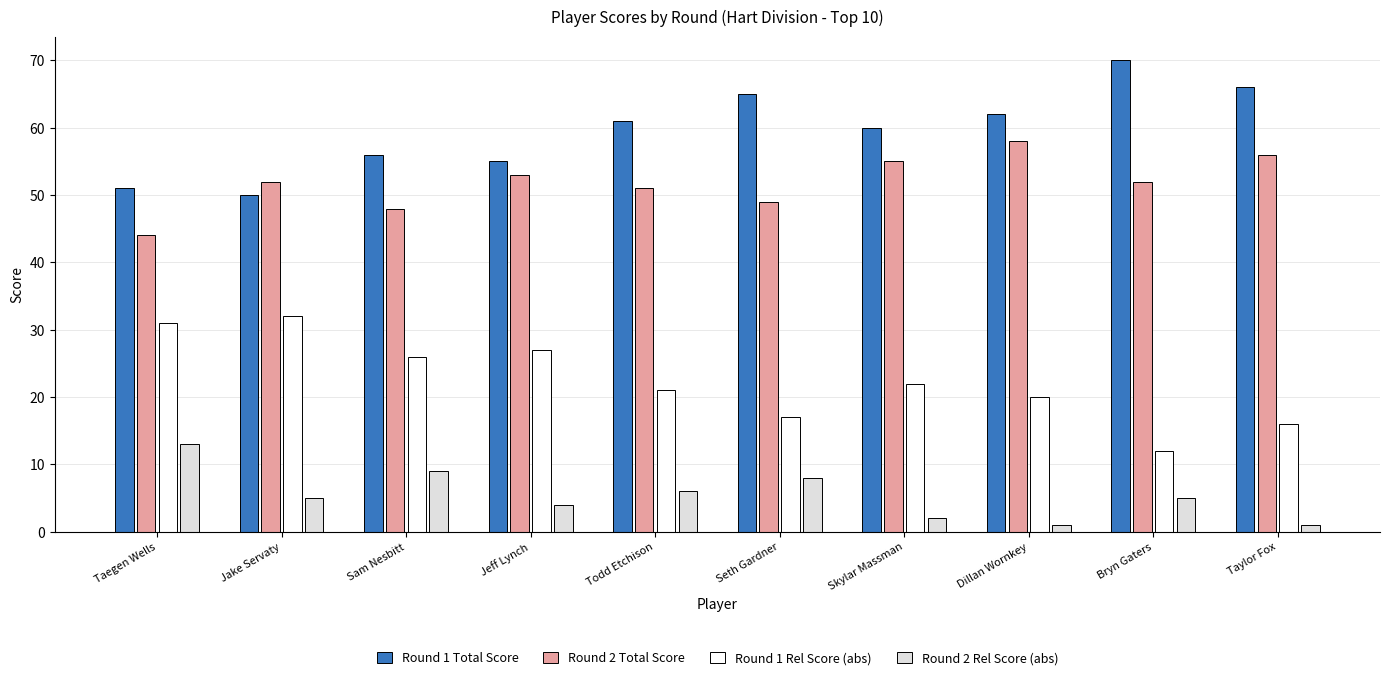

At how many categories does at least one series exceed 54?

8